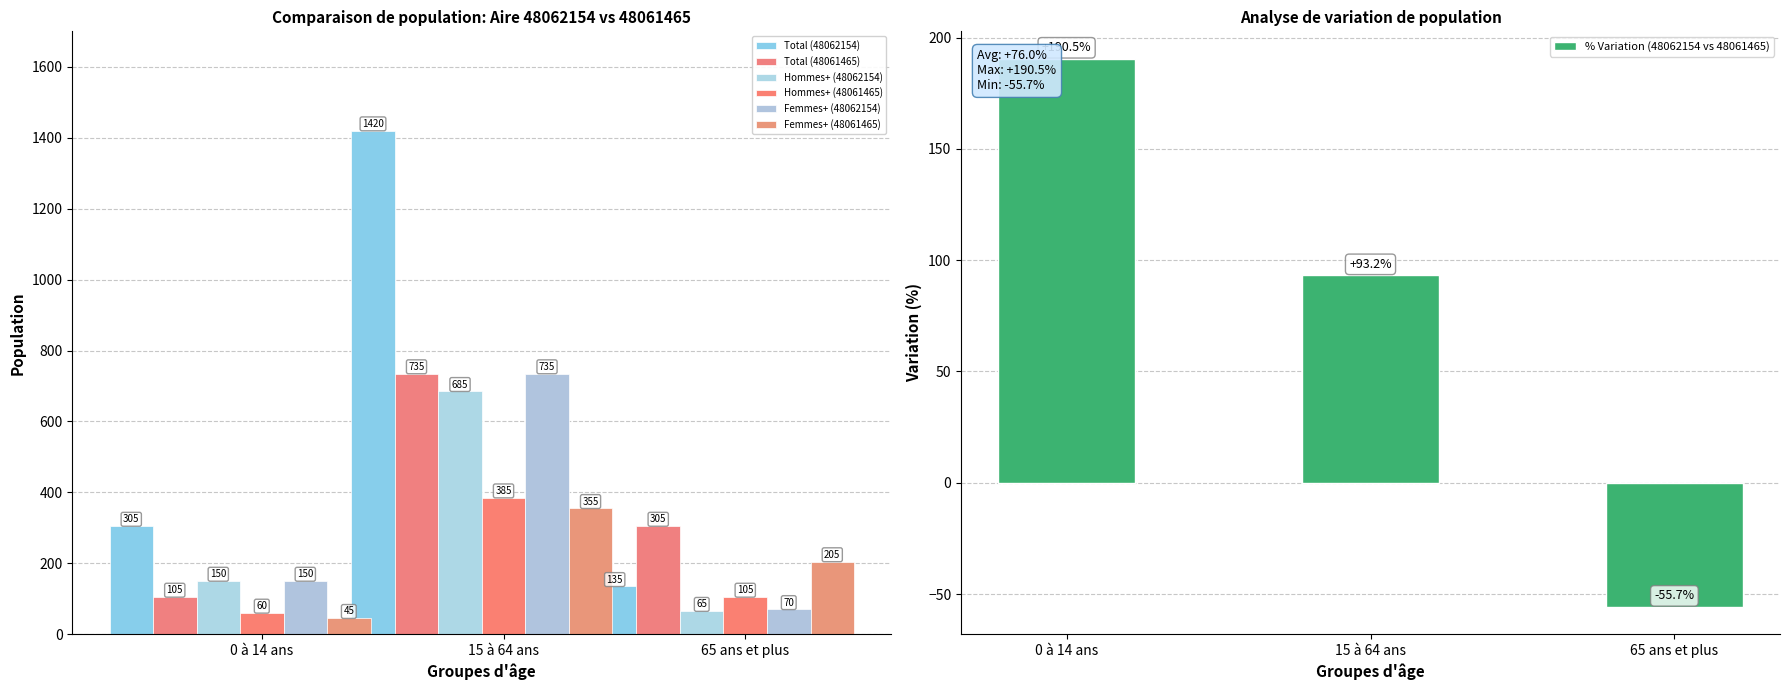

What is the highest value of the % Variation (48062154 vs 48061465) series?

190.5